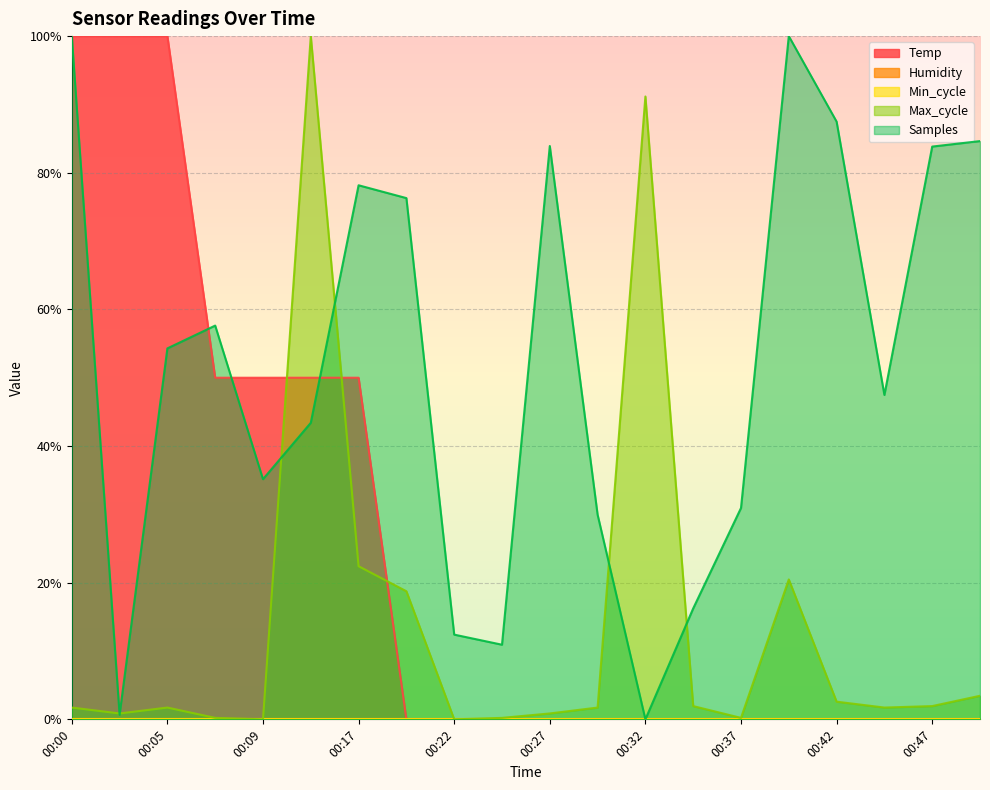

Count the number of categories in the chart.

20